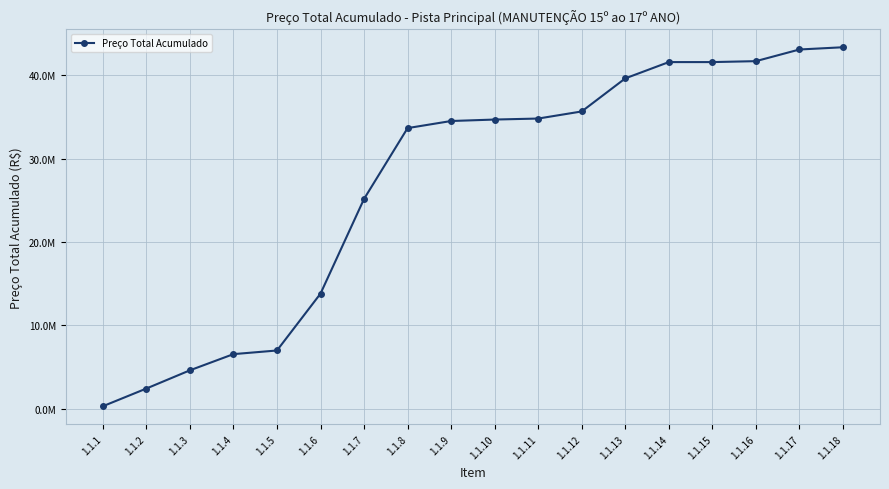

What is the ratio of the value at 1.1.3 to the value at 1.1.10?

0.1